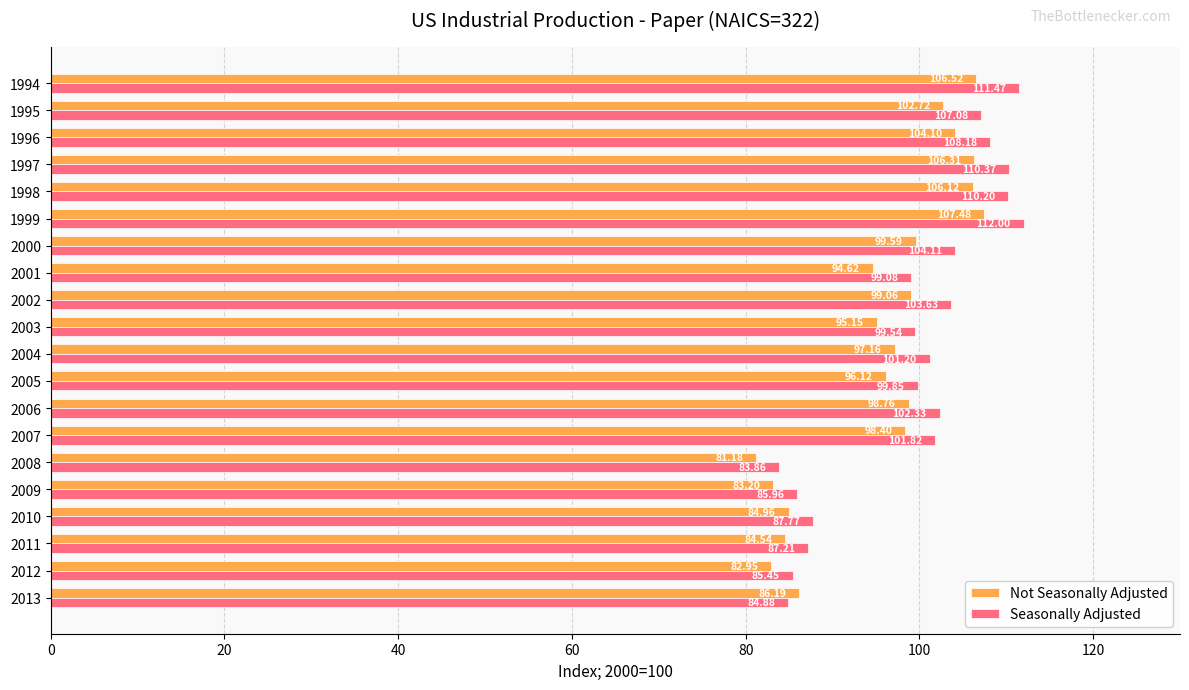

What is the average value of the Seasonally Adjusted series?

99.3